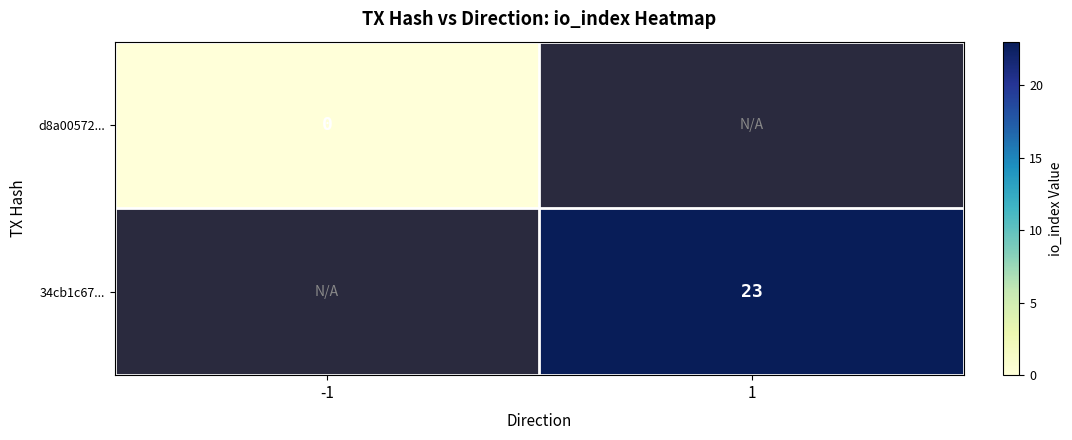

Is it true that 34cb1c67... equals 23 at 1?

True